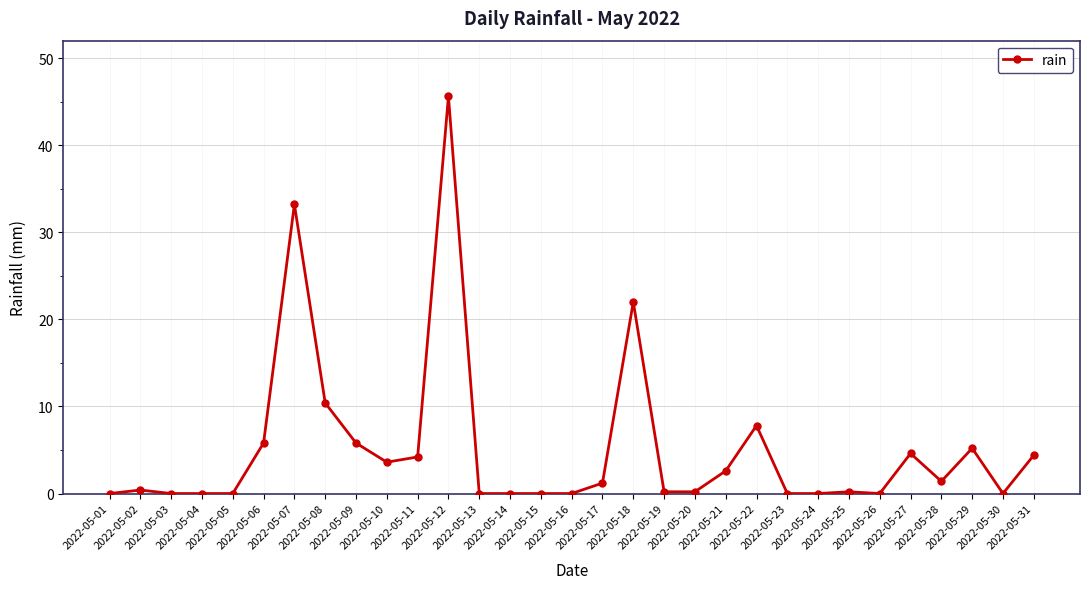

What is the difference between the values at 2022-05-27 and 2022-05-22?

3.2